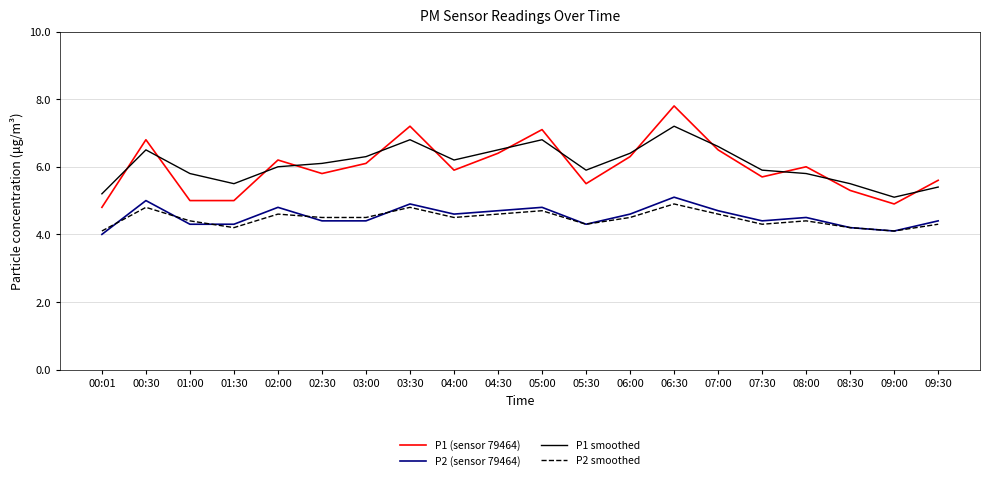

Read the P2 smoothed value at 08:00.

4.4